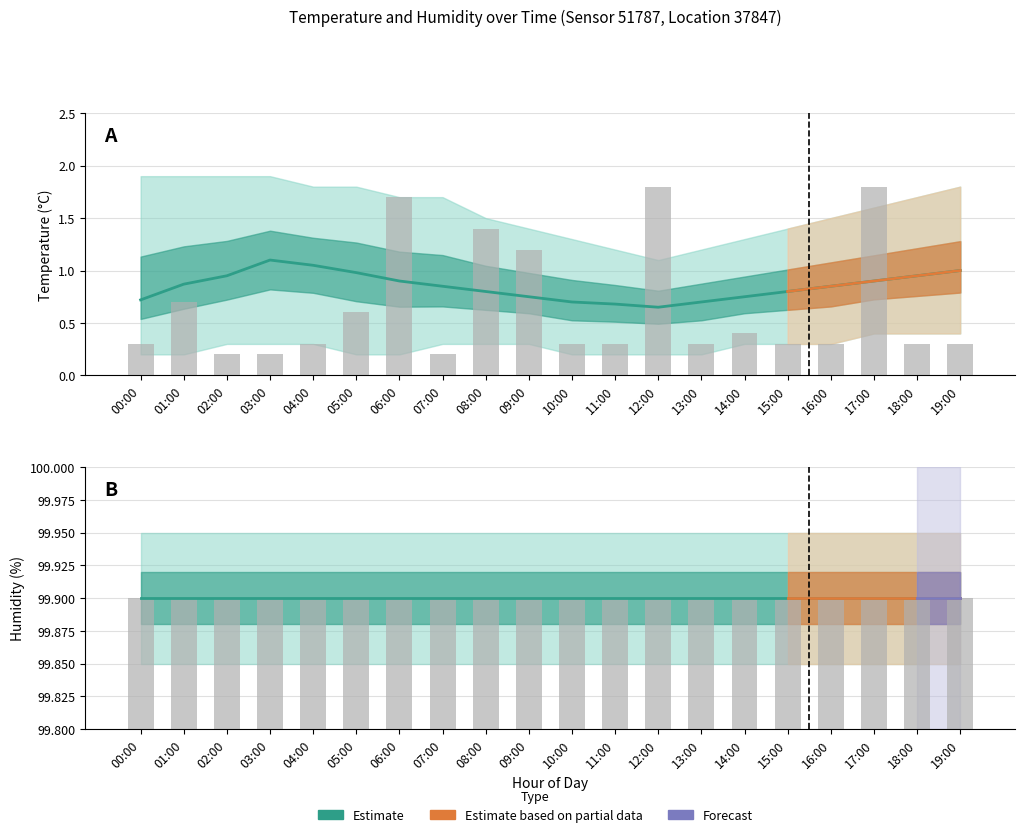

Count the number of categories in the chart.

20